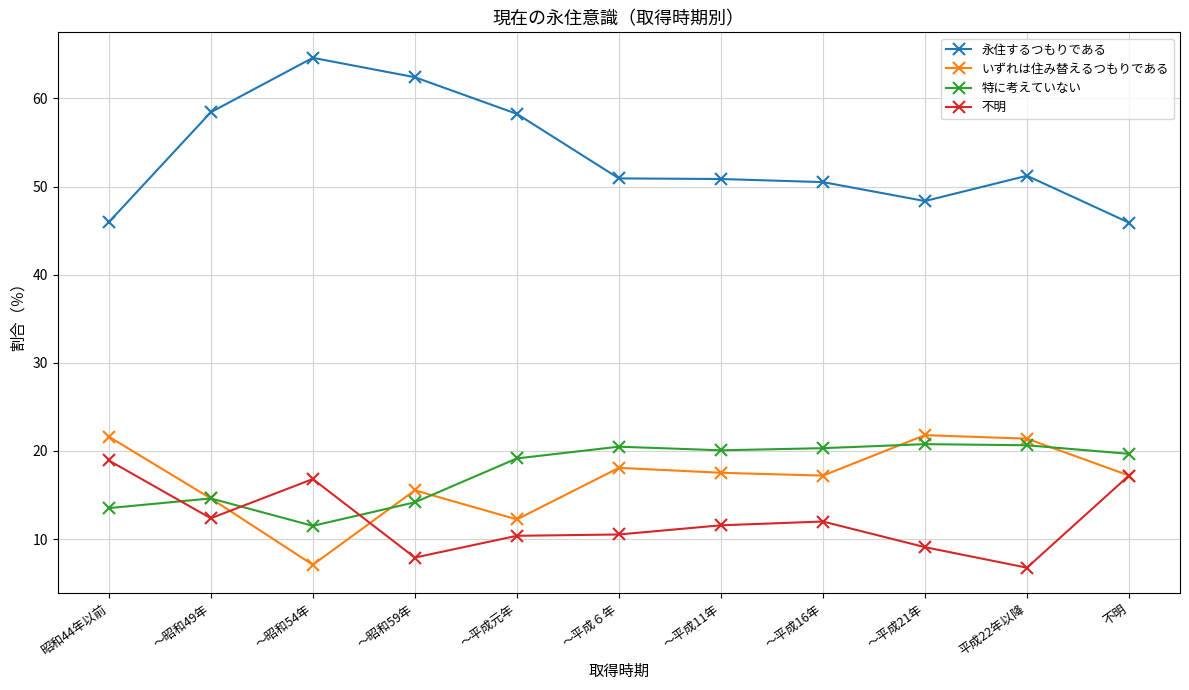

What is the sum of the 不明 values at ～昭和49年 and ～平成11年?

23.9